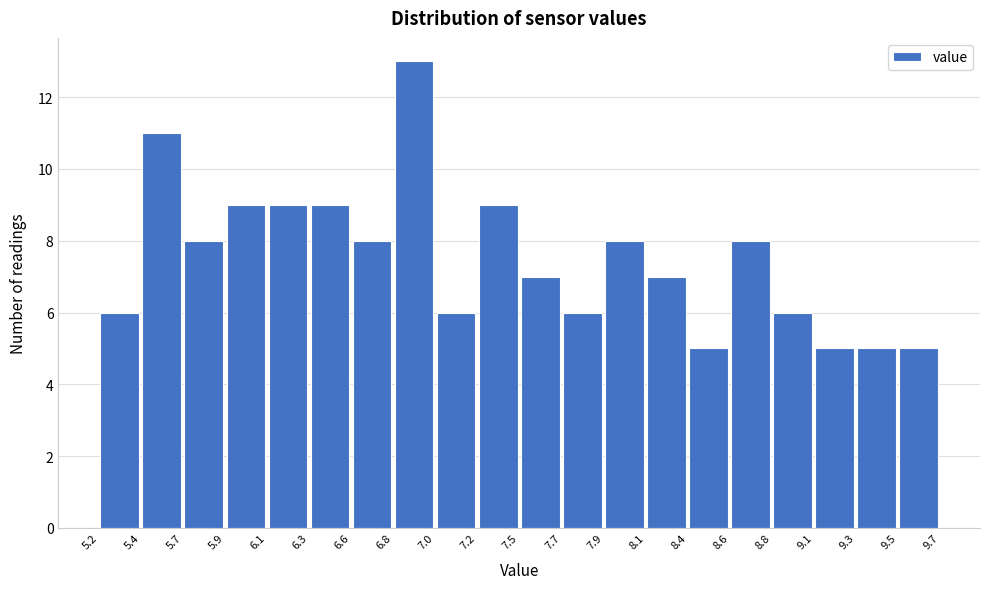

Reading left to right, list every bar in this chart as the range it spans on the x-axis followed by its height. The values are not printed on the chart, so give them approximately, as read against the axis.

5.2 to 5.4: 6
5.4 to 5.7: 11
5.7 to 5.9: 8
5.9 to 6.1: 9
6.1 to 6.3: 9
6.3 to 6.6: 9
6.6 to 6.8: 8
6.8 to 7.0: 13
7.0 to 7.2: 6
7.2 to 7.5: 9
7.5 to 7.7: 7
7.7 to 7.9: 6
7.9 to 8.1: 8
8.1 to 8.4: 7
8.4 to 8.6: 5
8.6 to 8.8: 8
8.8 to 9.1: 6
9.1 to 9.3: 5
9.3 to 9.5: 5
9.5 to 9.7: 5